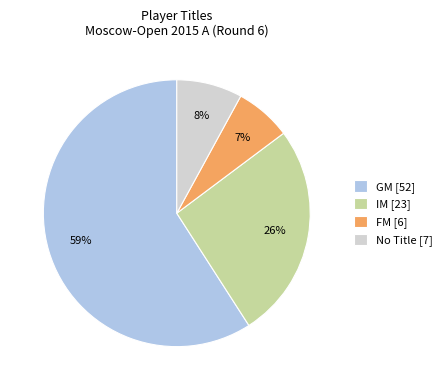

Count the number of slices in the pie.

4